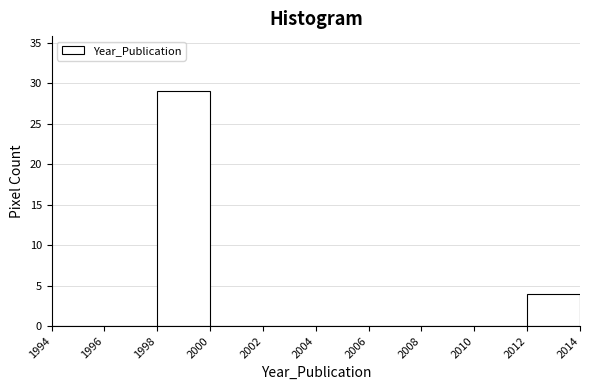

Reading left to right, transcribe this chart: for each bar, give the range it covers on the x-axis and its height. The values are not printed on the chart, so give them approximately, as read against the axis.

1994 to 1996: 0
1996 to 1998: 0
1998 to 2000: 29
2000 to 2002: 0
2002 to 2004: 0
2004 to 2006: 0
2006 to 2008: 0
2008 to 2010: 0
2010 to 2012: 0
2012 to 2014: 4